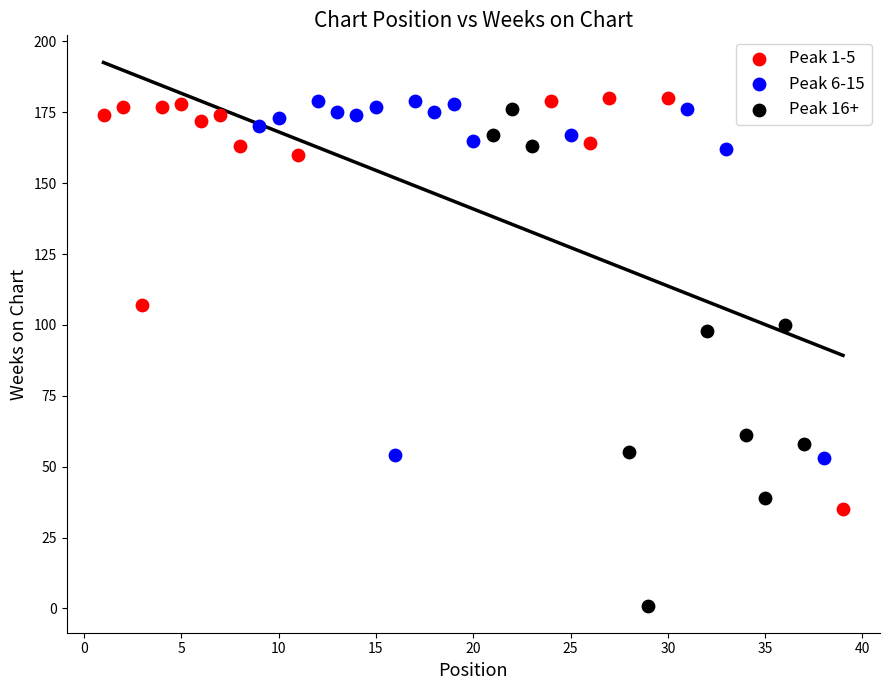

Which series reaches the minimum Y coordinate?

Peak 16+